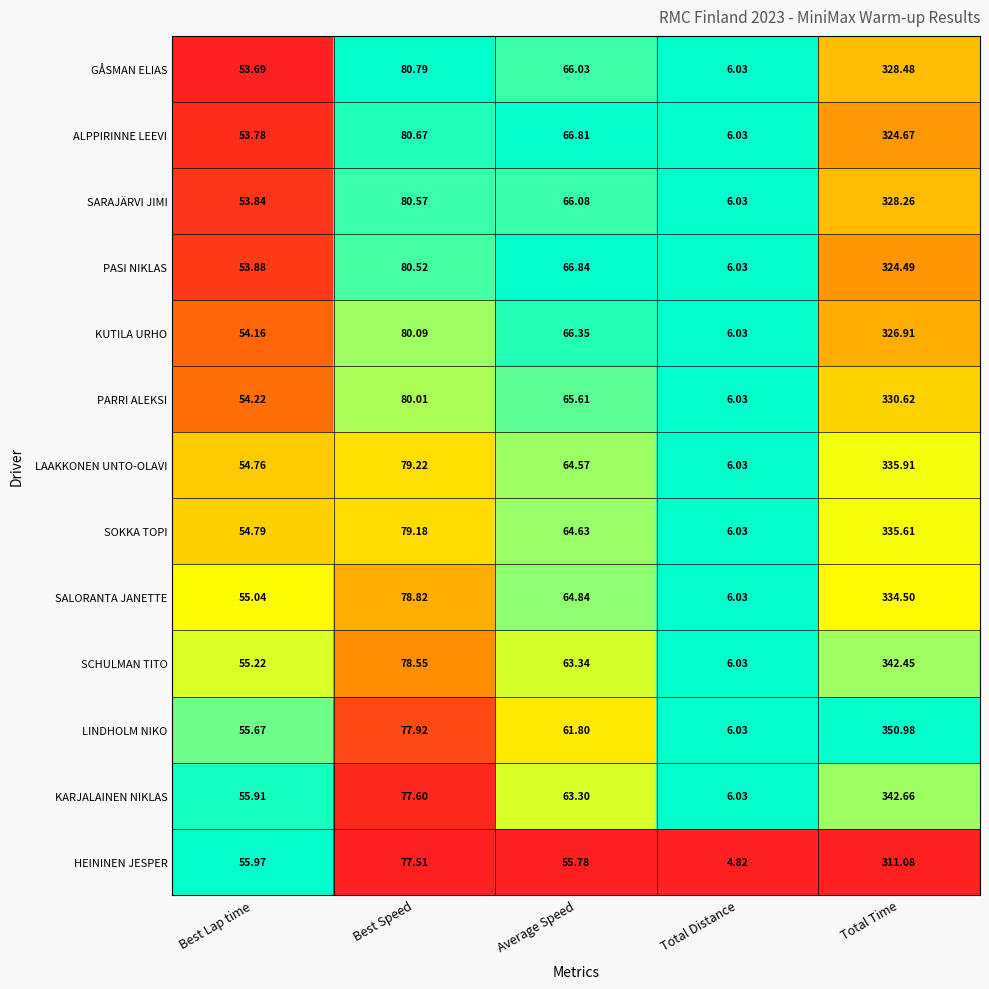

List the labels in order of HEININEN JESPER value, smallest first.

Total Distance, Average Speed, Best Lap time, Best Speed, Total Time